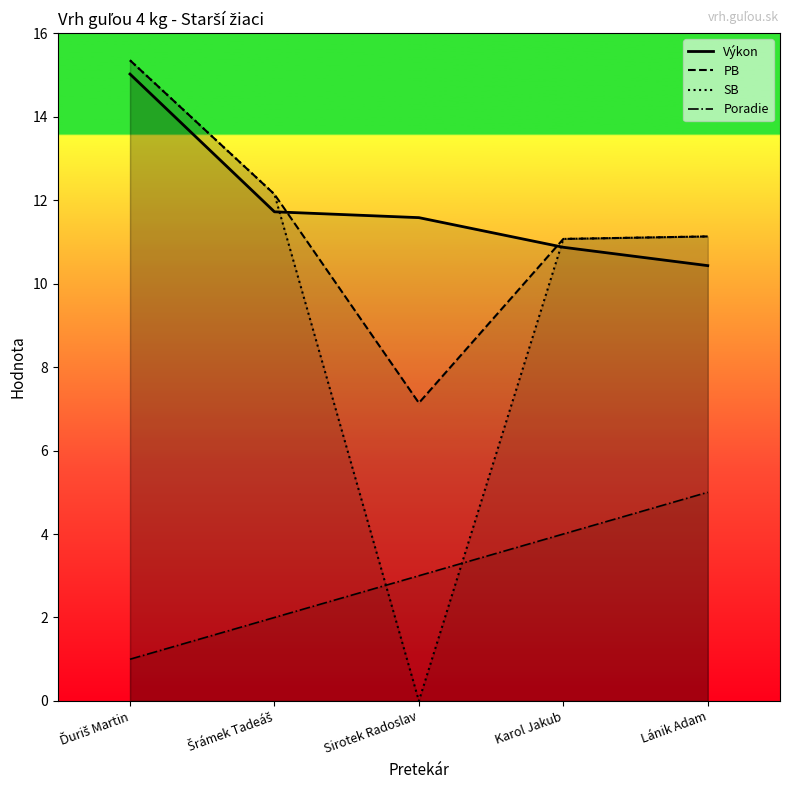

Is it true that SB equals 12.1 at Šrámek Tadeáš?

True